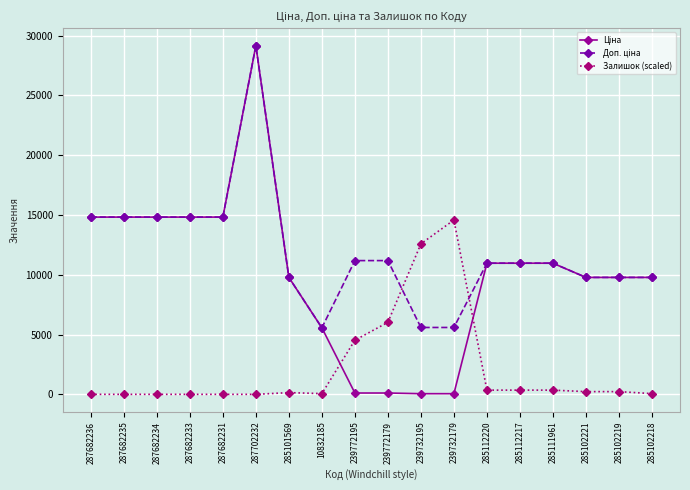

What is the spread (max minus min) of values at 239772179?

11070.2